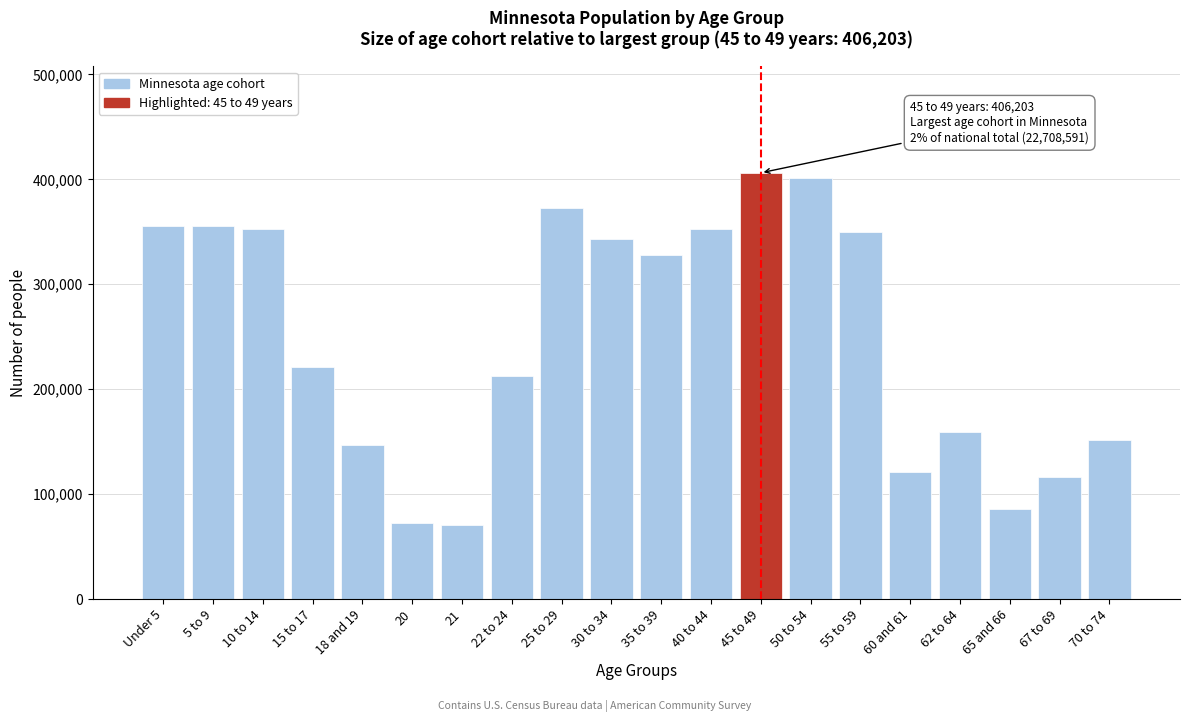

At which label is the value closest to 238398?

15 to 17